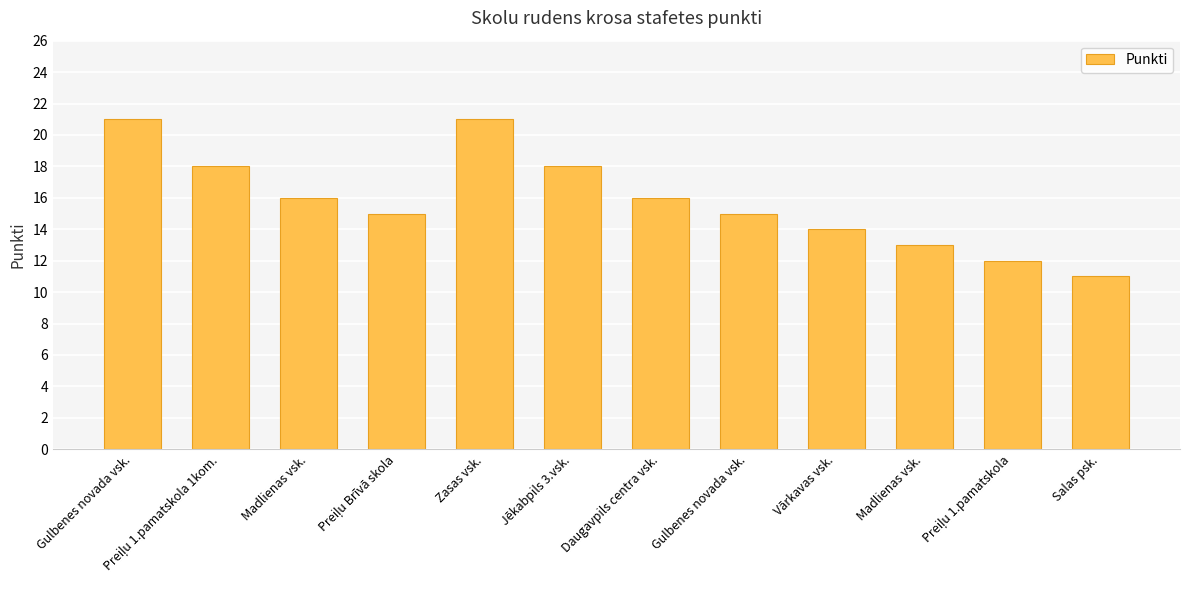

List the labels in order of value, smallest first.

Salas psk., Preiļu 1.pamatskola, Madlienas vsk., Vārkavas vsk., Preiļu Brīvā skola, Gulbenes novada vsk., Madlienas vsk., Daugavpils centra vsk., Preiļu 1.pamatskola 1kom., Jēkabpils 3.vsk., Gulbenes novada vsk., Zasas vsk.